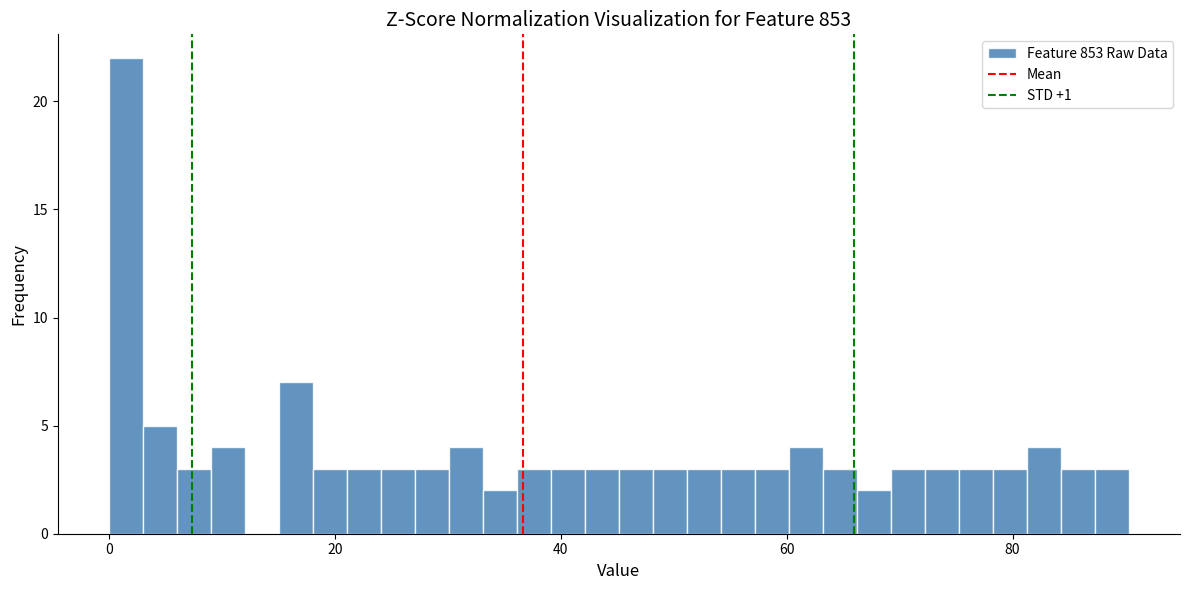

Read against the x-axis, roughly where is the centre of the tallest bar?

2